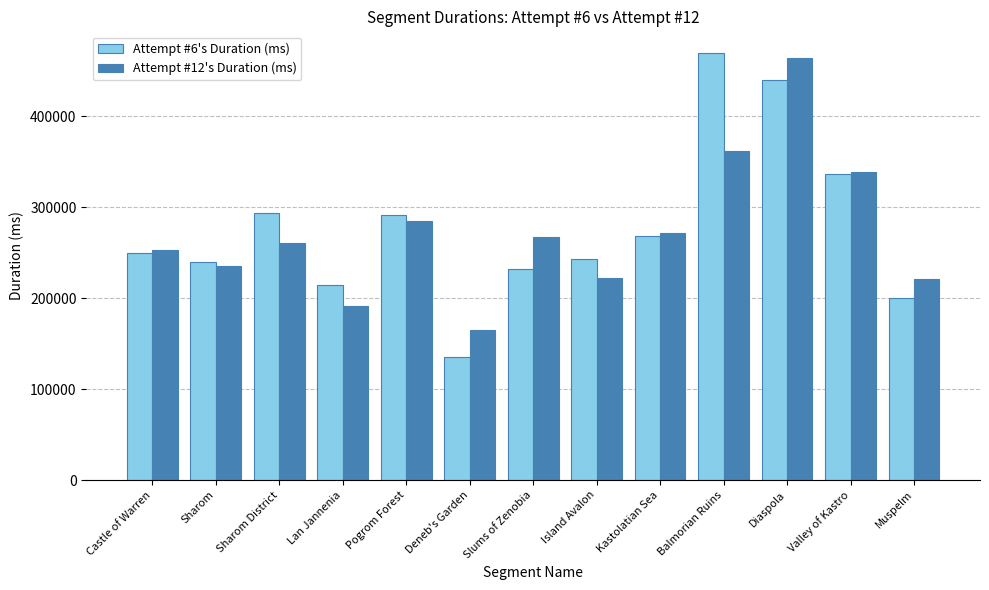

Does the chart contain any negative values?

No